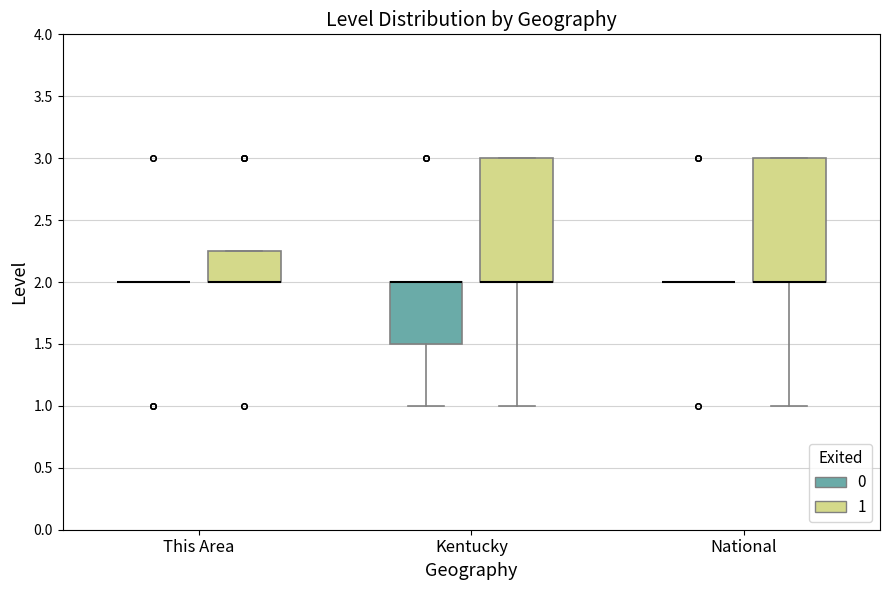

Reading left to right, transcribe this box plot: for each box, give where its median line is, the range the box spans, and where its two whiskers end, as read against the y-axis. The values are not printed on the chart, so give them approximately, as read against the axis.

This Area (0): box collapsed to a line at 2.00, whiskers 2.00 to 2.00
This Area (1): median 2.00 (drawn on the box's lower edge), box 2.00 to 2.25, whiskers 2.00 to 2.25
Kentucky (0): median 2.00 (drawn on the box's upper edge), box 1.50 to 2.00, whiskers 1.00 to 2.00
Kentucky (1): median 2.00 (drawn on the box's lower edge), box 2.00 to 3.00, whiskers 1.00 to 3.00
National (0): box collapsed to a line at 2.00, whiskers 2.00 to 2.00
National (1): median 2.00 (drawn on the box's lower edge), box 2.00 to 3.00, whiskers 1.00 to 3.00